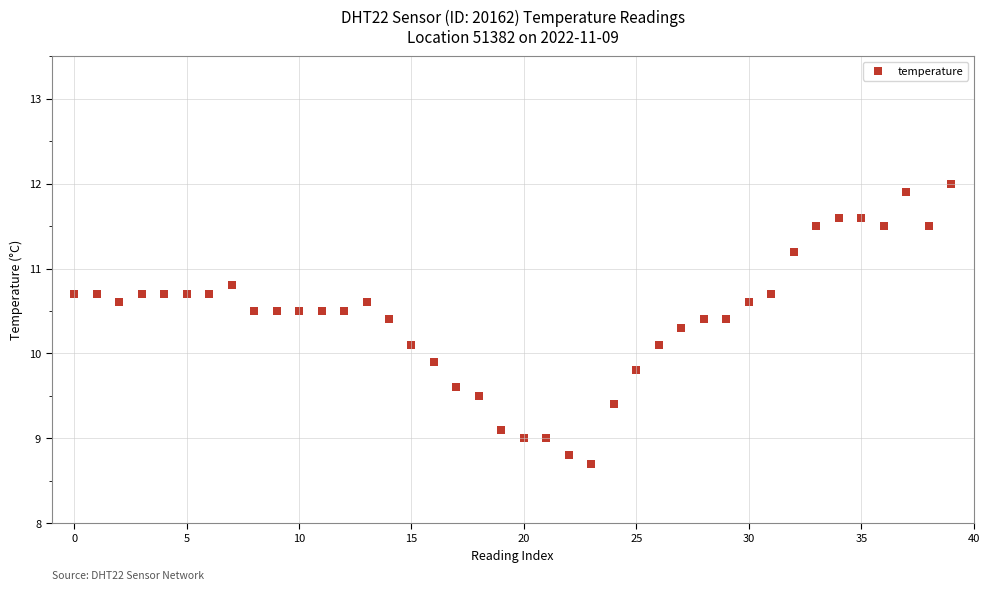

What is the range of Y values (max minus min)?

3.3